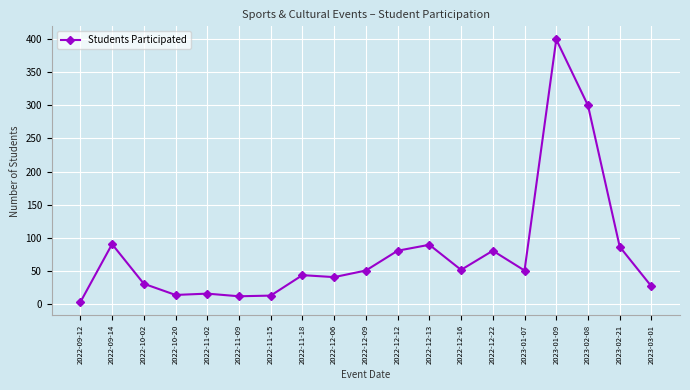

What is the greatest value displayed?

400